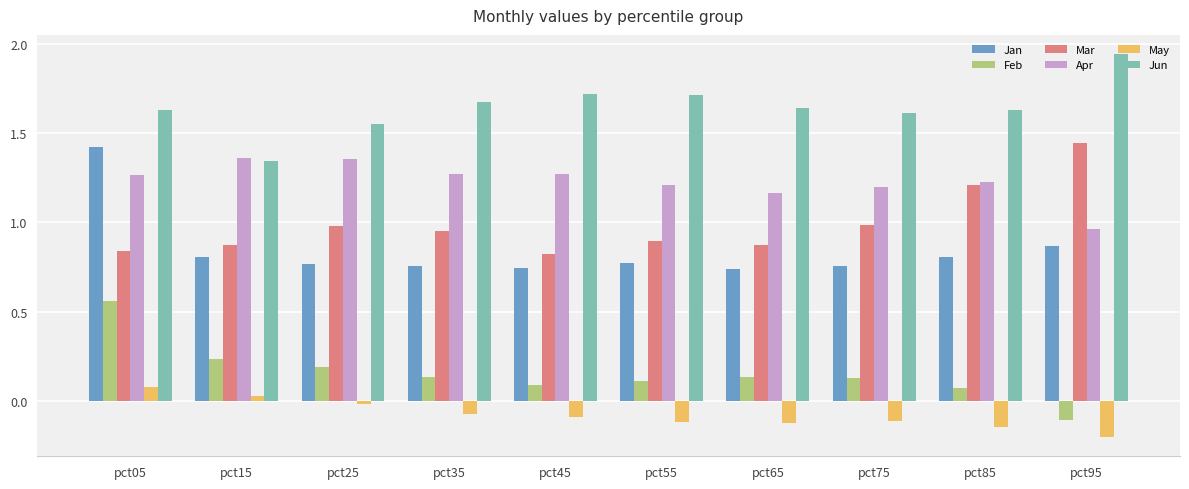

Rank the series at pct25 from lowest to highest value.

May, Feb, Jan, Mar, Apr, Jun